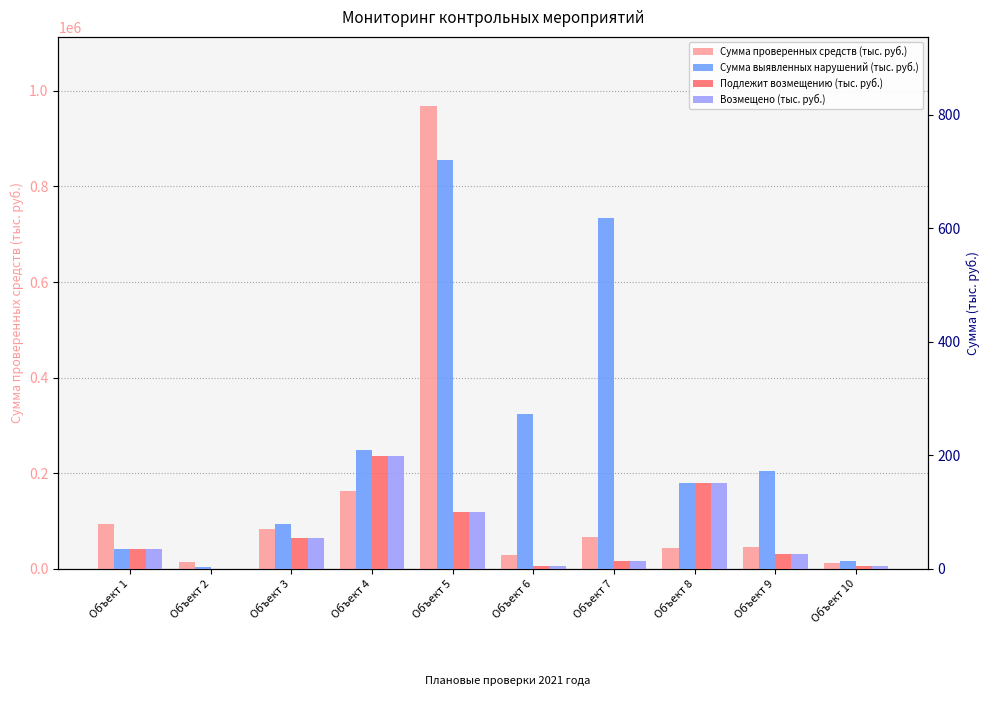

At Объект 9, list the series in order from largest to smallest.

Сумма проверенных средств (тыс. руб.), Сумма выявленных нарушений (тыс. руб.), Подлежит возмещению (тыс. руб.), Возмещено (тыс. руб.)